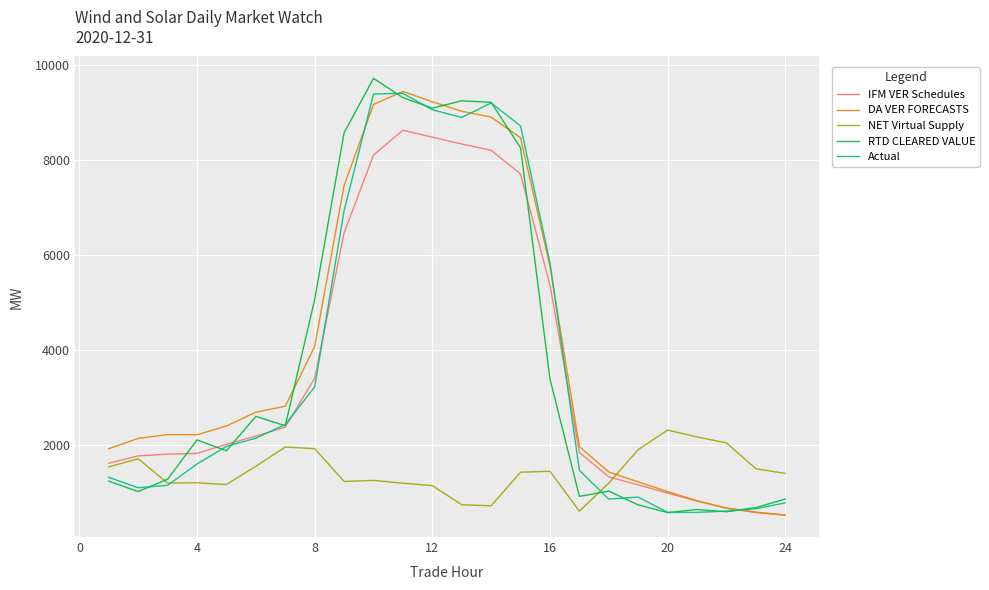

What is the minimum value for NET Virtual Supply?

618.2